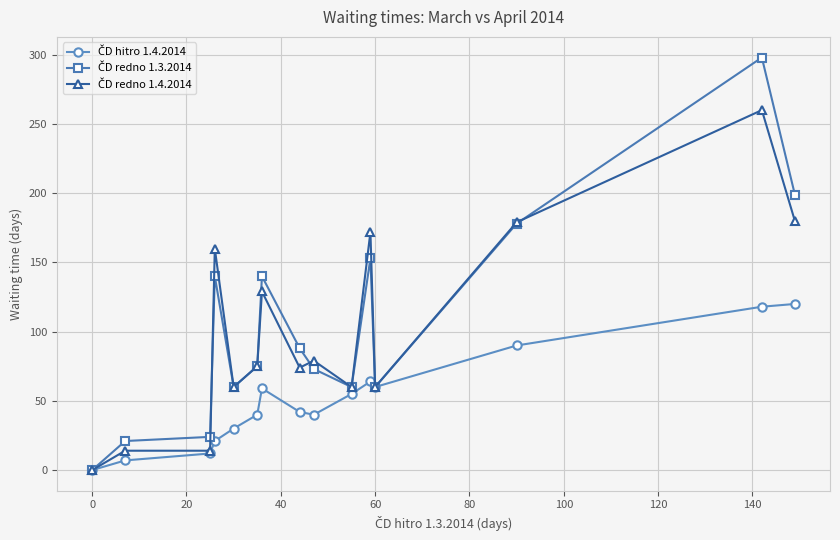

How many lines are shown in the chart?

3